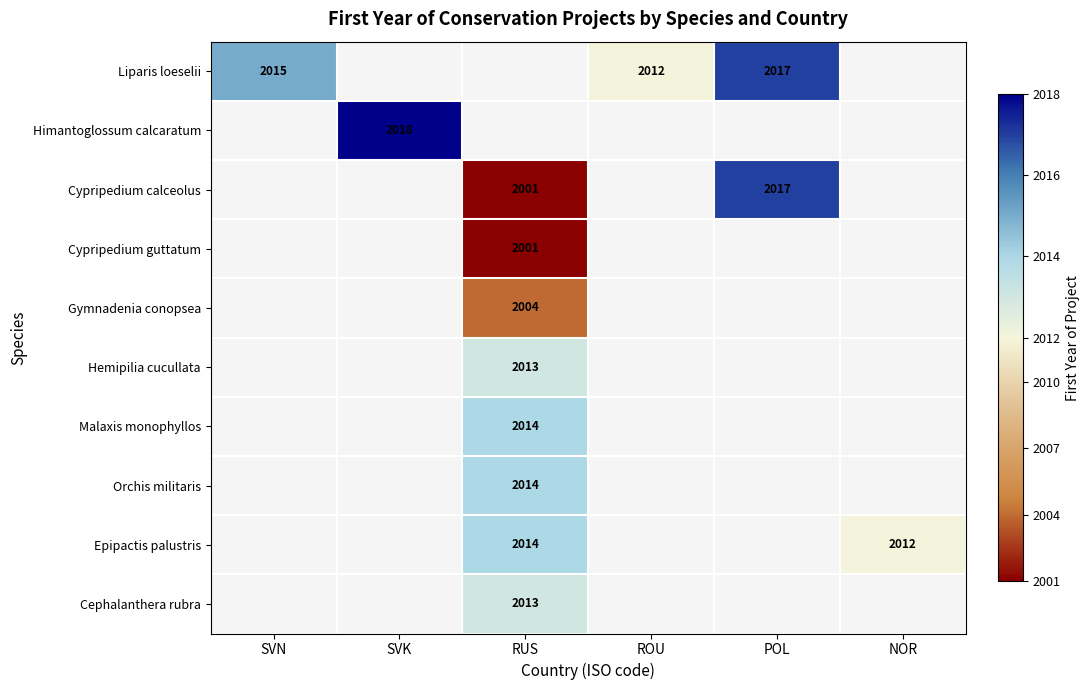

What is the minimum value shown in the chart?

2001.0